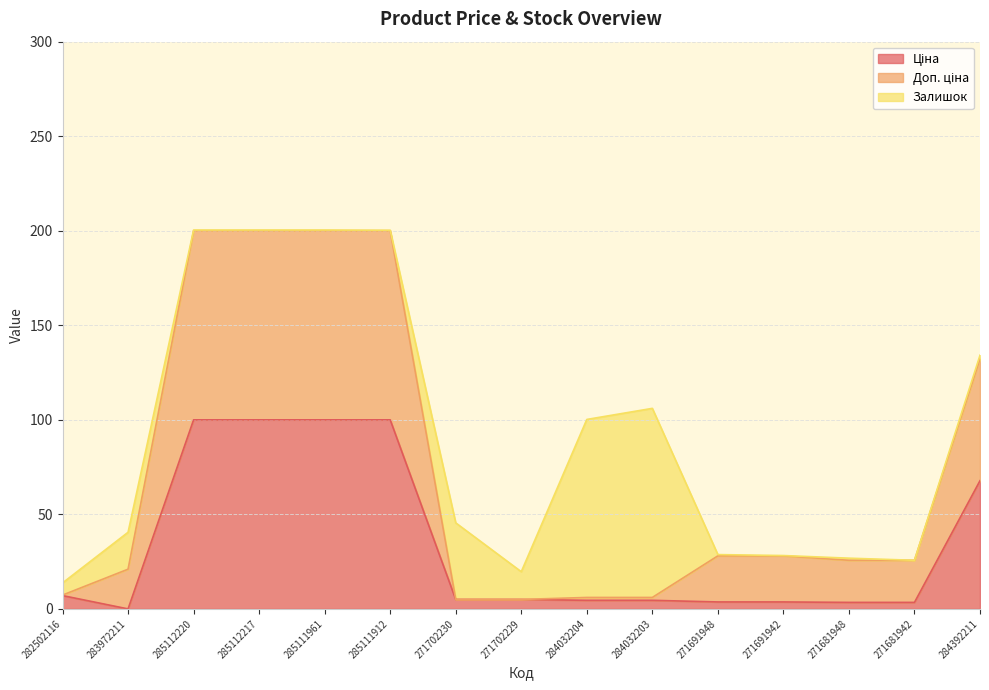

What is the maximum value shown in the chart?

200.0